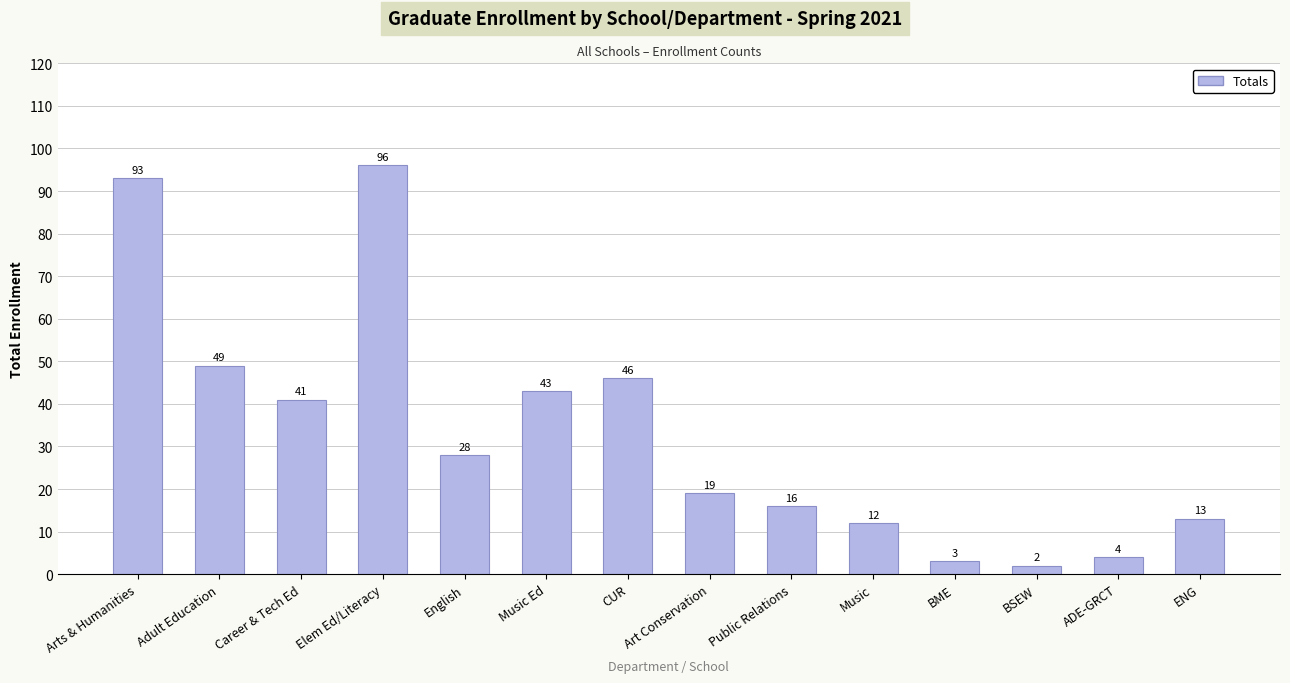

Approximately how many times larger is the value at CUR compared to BSEW?

23.0